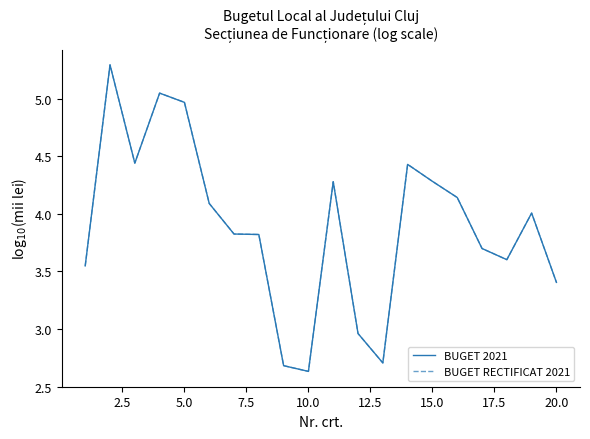

Is this an area chart (filled region under the line)?

No